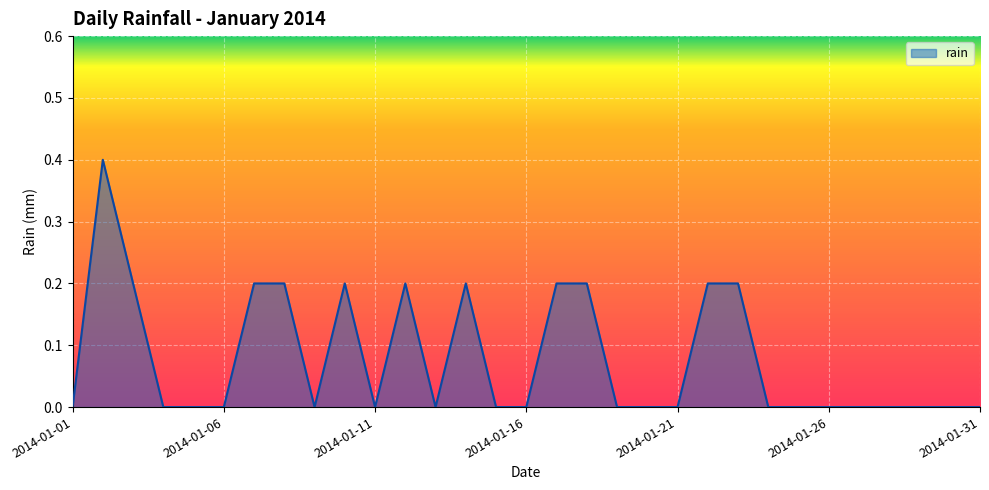

How many values are between 0 and 1?

31